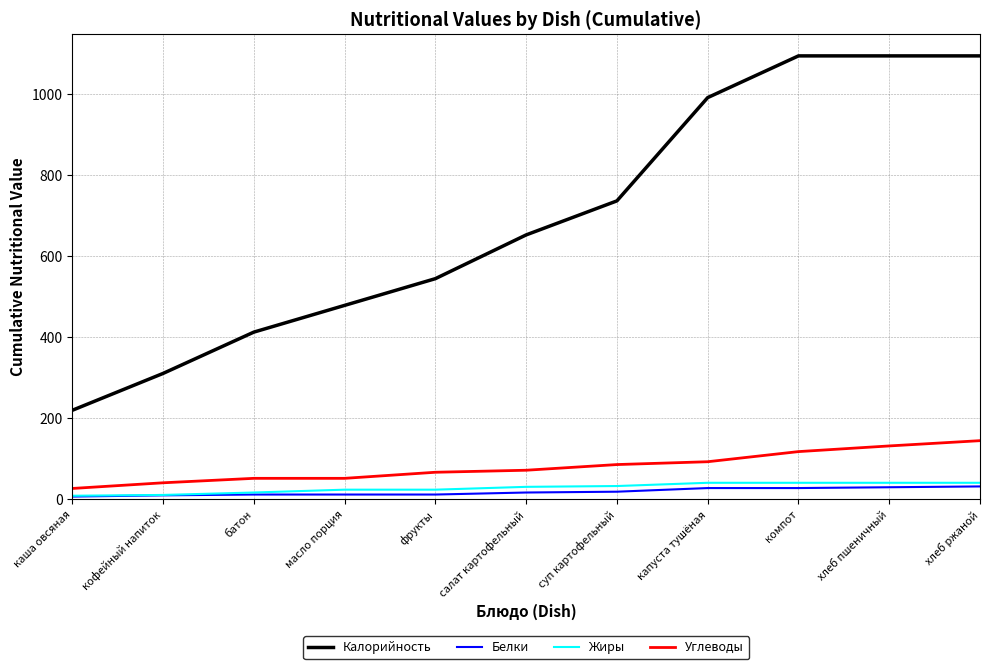

What is the minimum value for Углеводы?

27